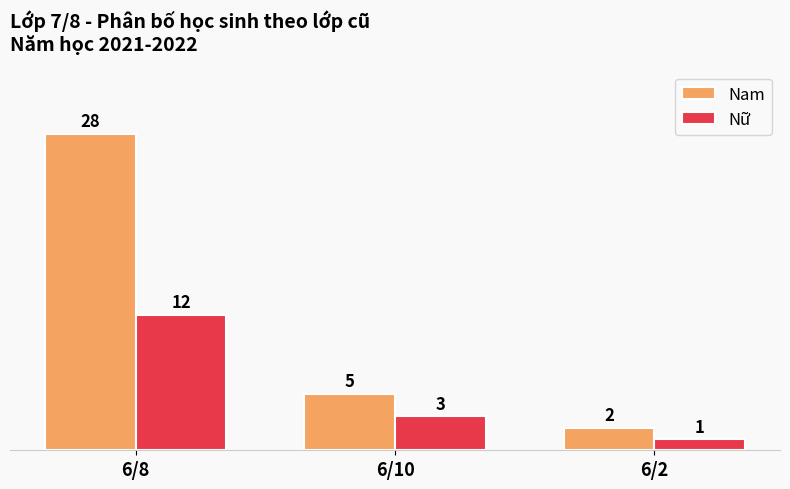

How many distinct data groups are displayed?

2